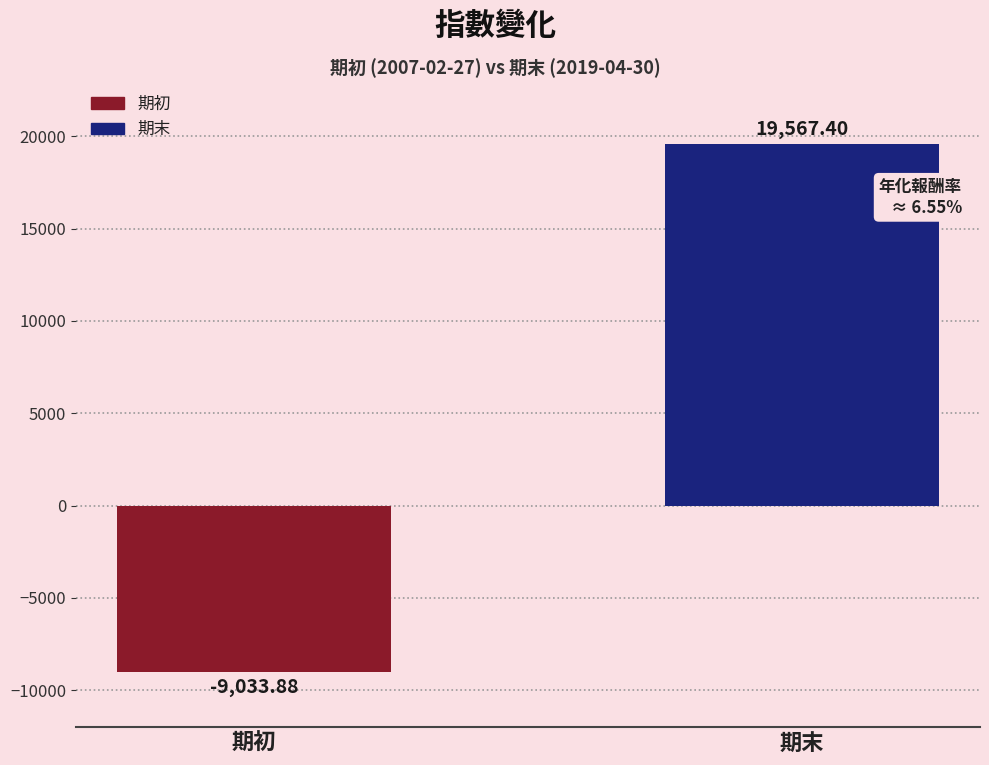

How many values are below zero?

1